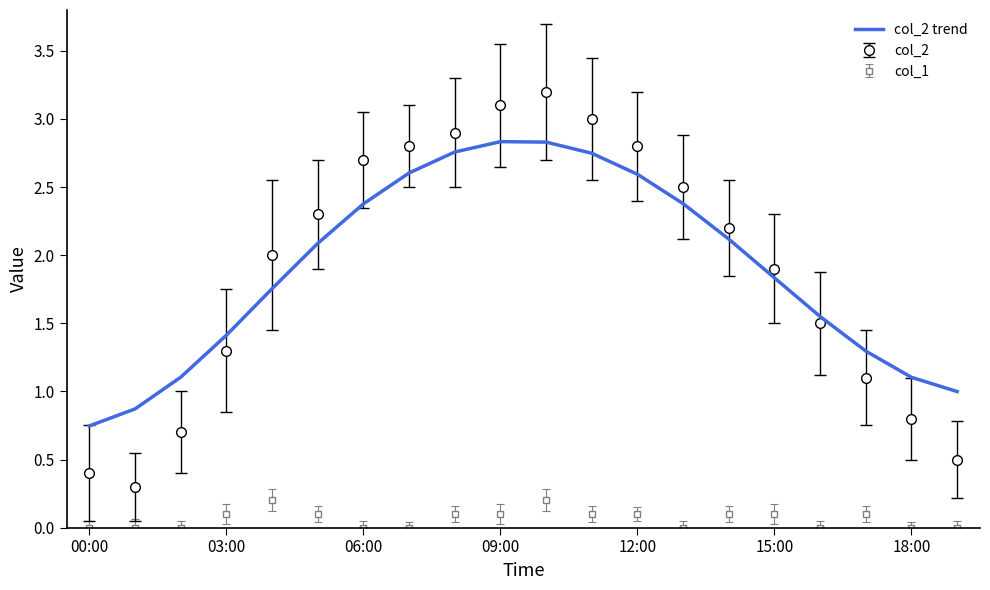

True or false: col_1 and col_2 intersect in this chart.

False